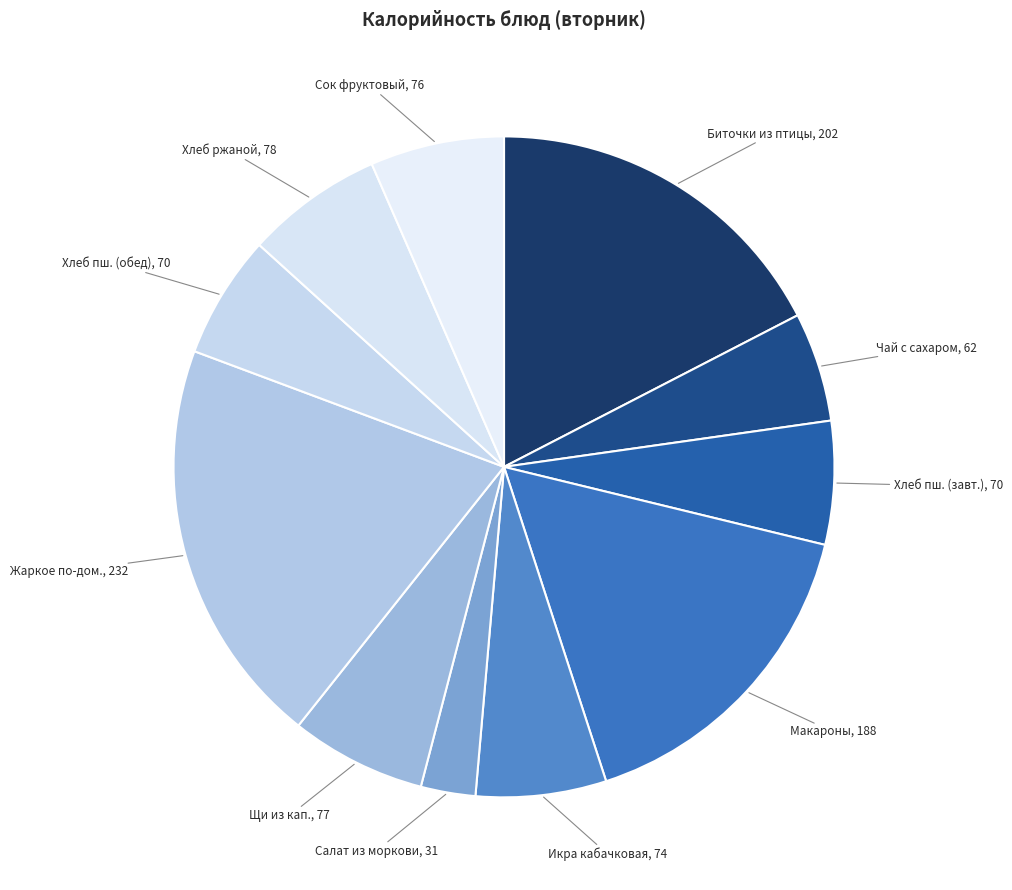

Count the number of slices in the pie.

11